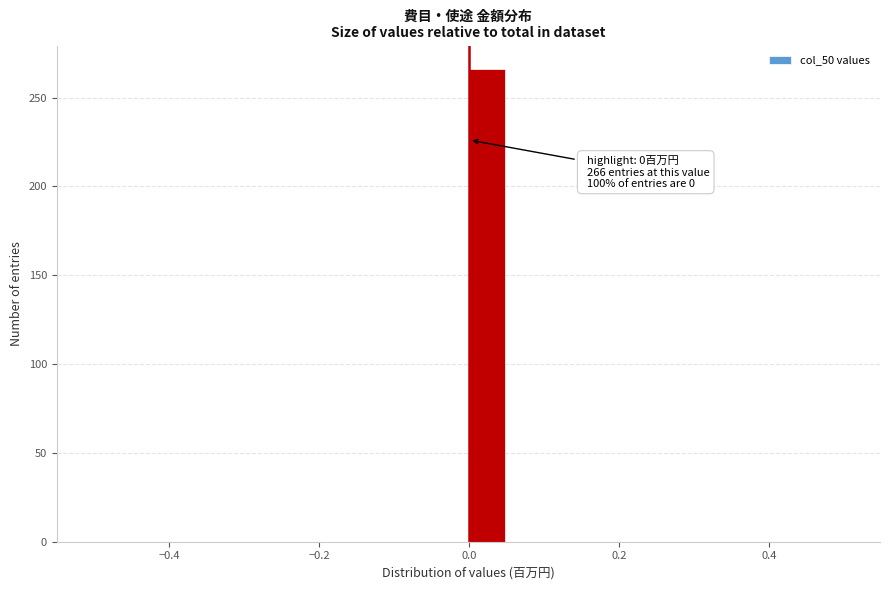

Read against the x-axis, roughly where is the centre of the tallest bar?

0.02